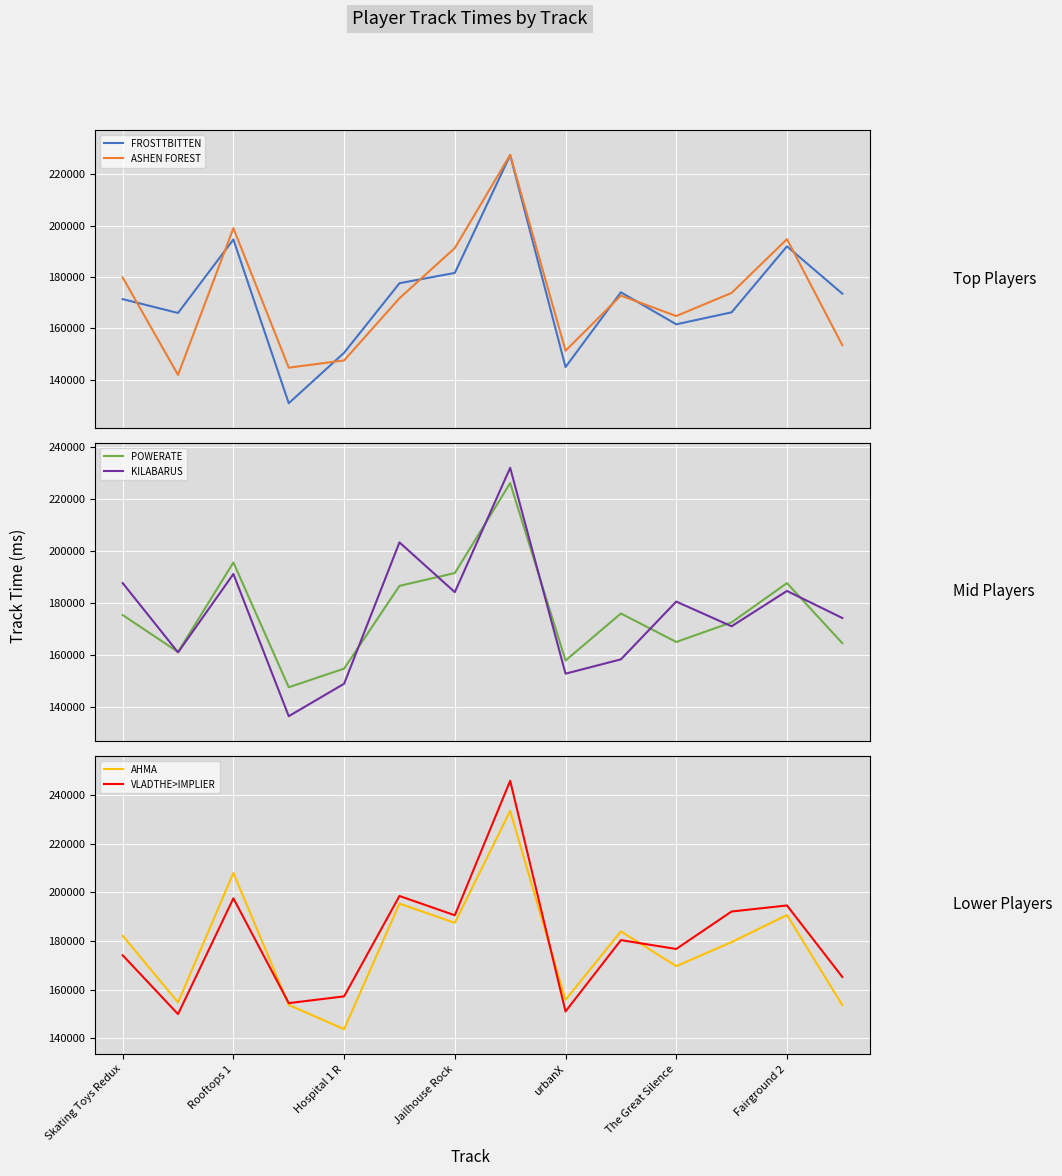

How many distinct data groups are displayed?

6